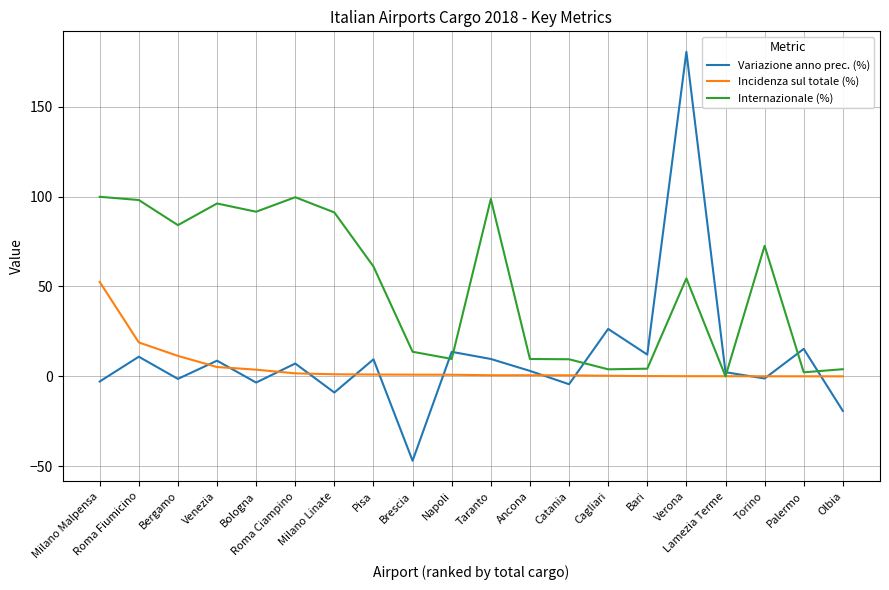

Rank the series by their maximum value, from highest to lowest.

Variazione anno prec. (%), Internazionale (%), Incidenza sul totale (%)